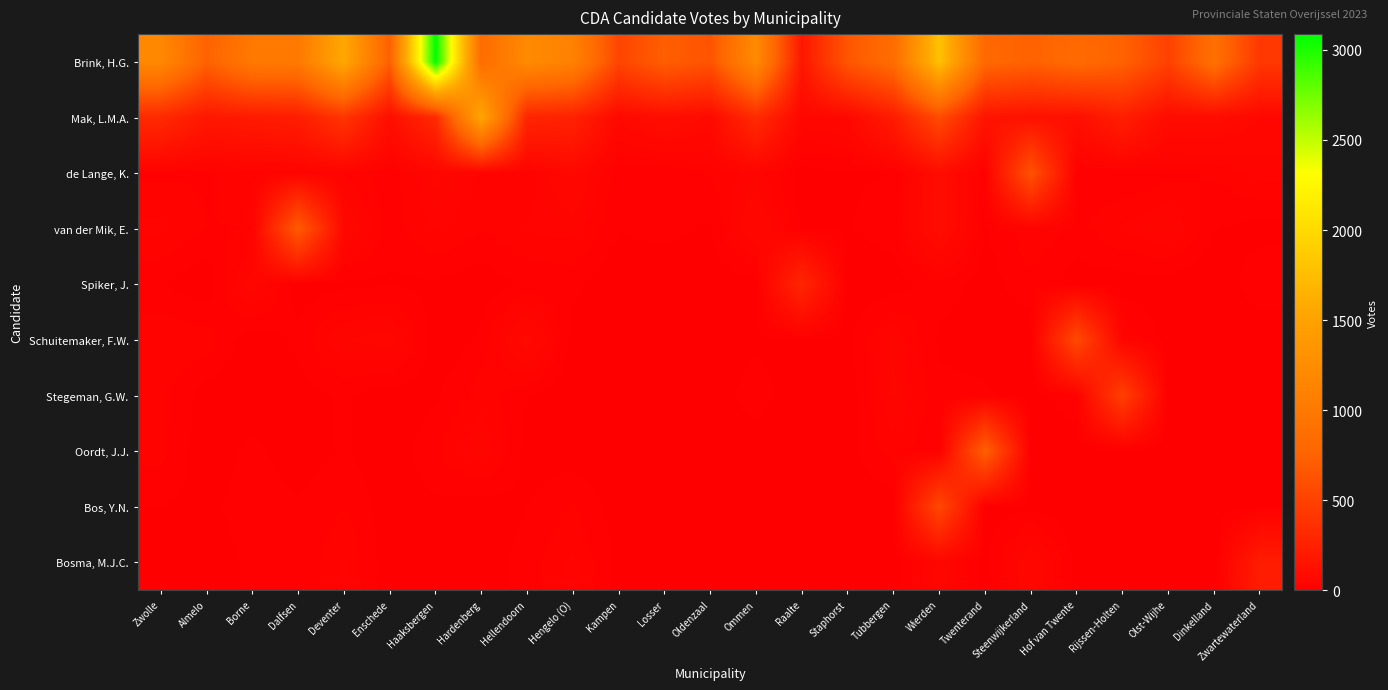

Which series has the largest range (max minus min)?

Brink, H.G.